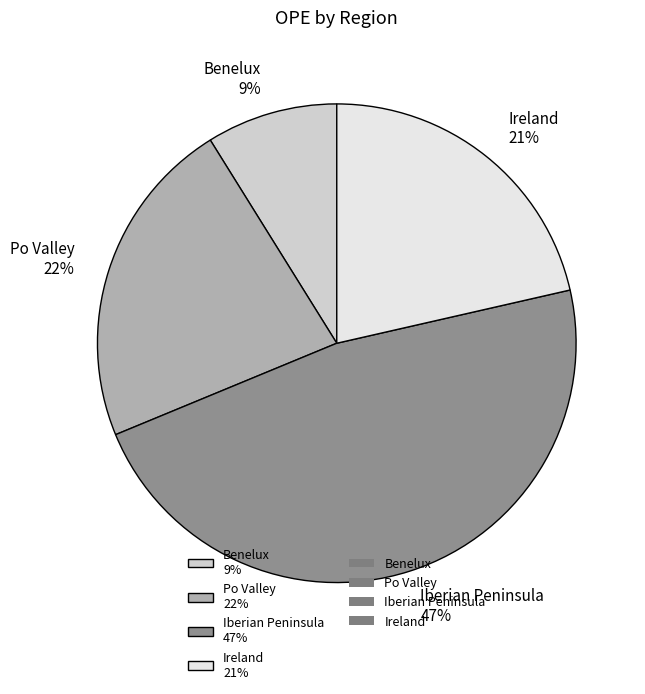

Is the sum of Po Valley and Benelux greater than half?

No